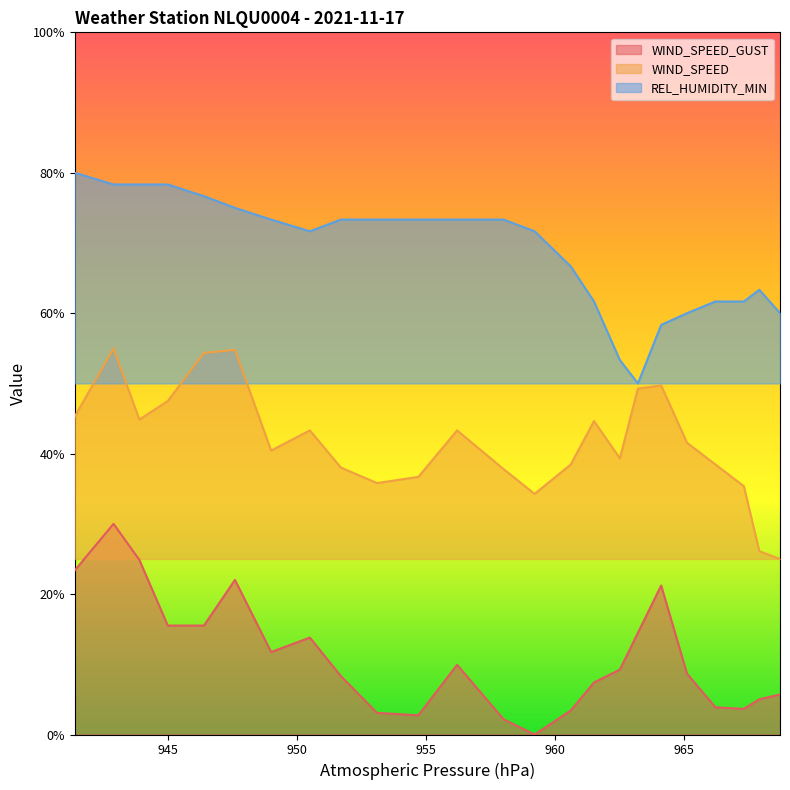

Rank the series at 953.1 from lowest to highest value.

WIND_SPEED_GUST, WIND_SPEED, REL_HUMIDITY_MIN